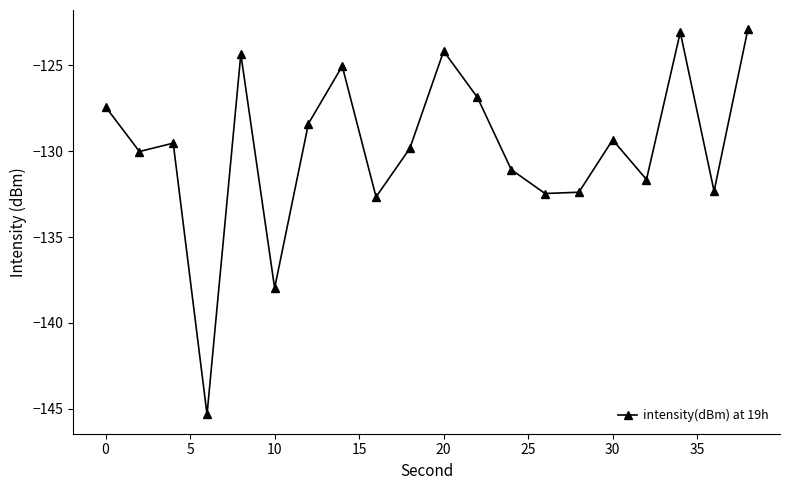

What is the value of the 5th point from the left?

-124.4